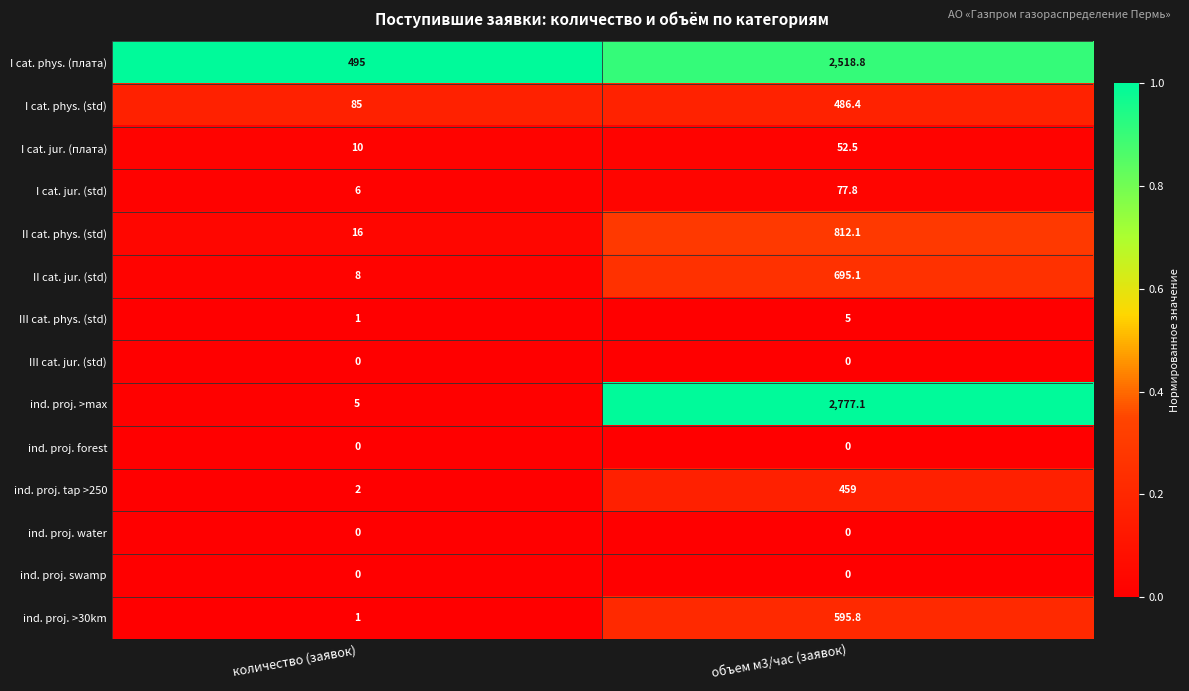

Which series changed the most between количество (заявок) and объем м3/час (заявок)?

ind. proj. >max